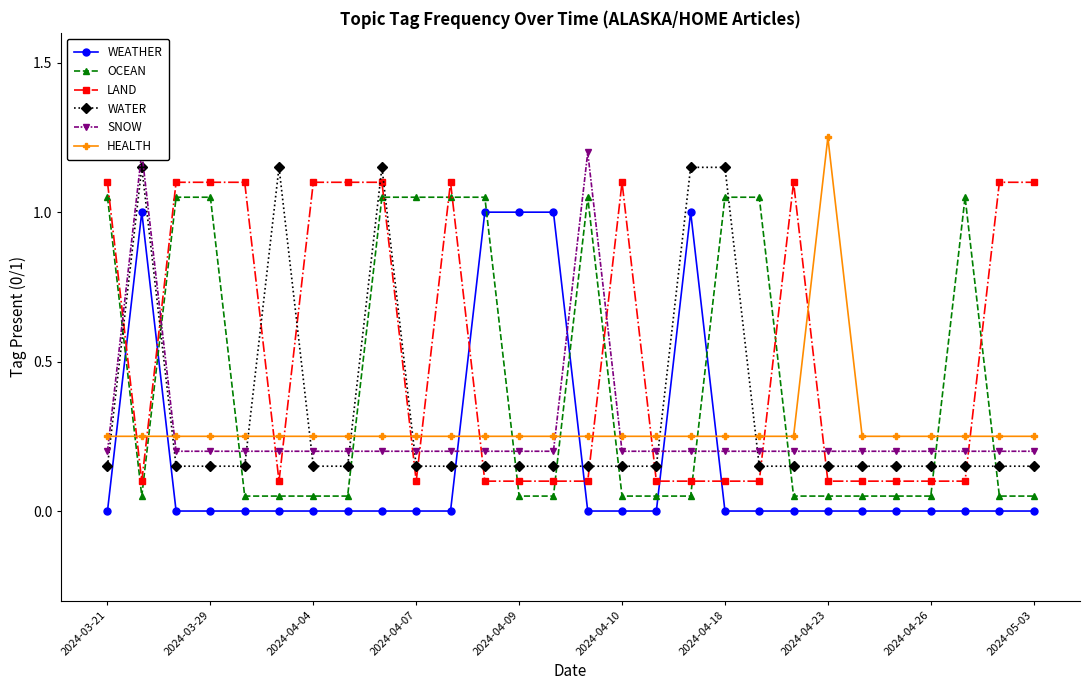

What is the highest value of the SNOW series?

1.2